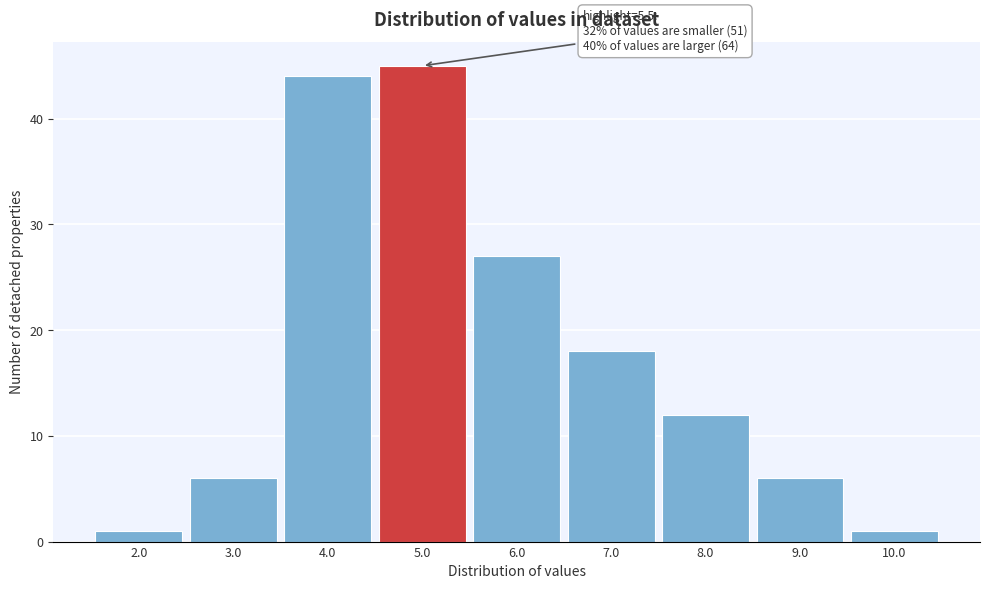

Reading left to right, list all the values displayed in this chart.

1	6	44	45	27	18	12	6	1